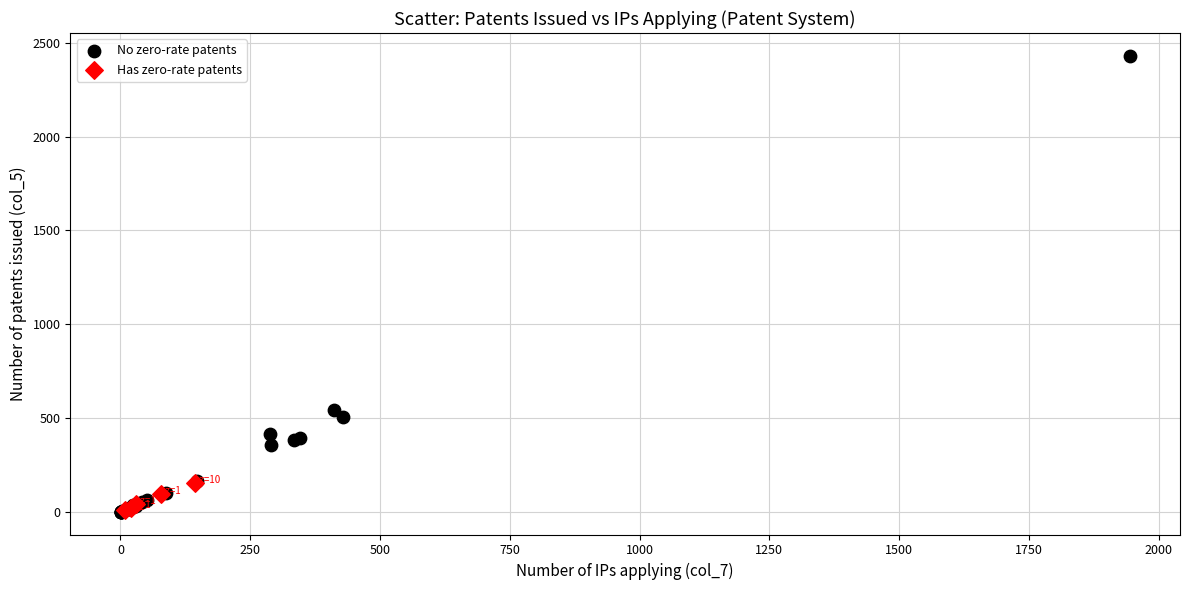

Which series has the largest Y range (max minus min)?

No zero-rate patents